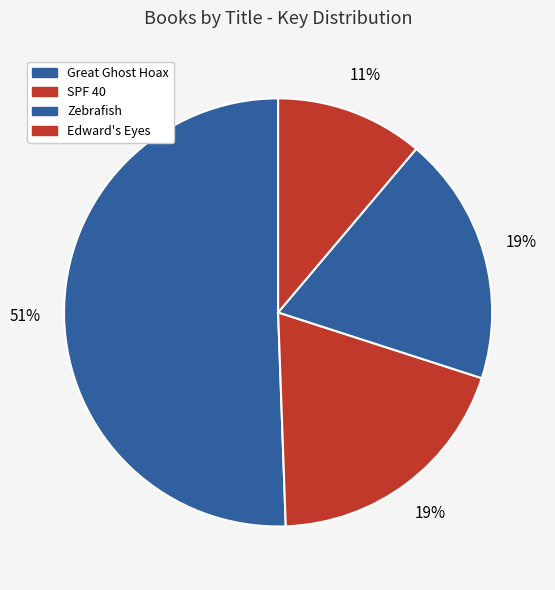

What is the total percentage of Zebrafish and Great Ghost Hoax?

69.4%